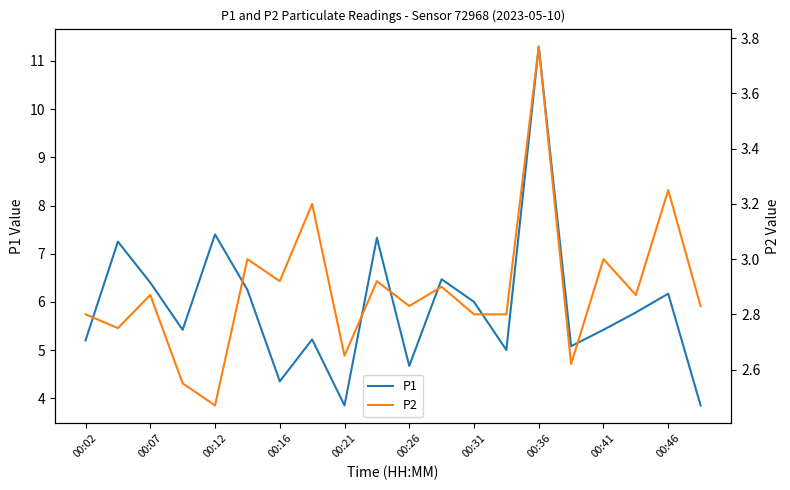

Which series has the widest spread of values?

P1